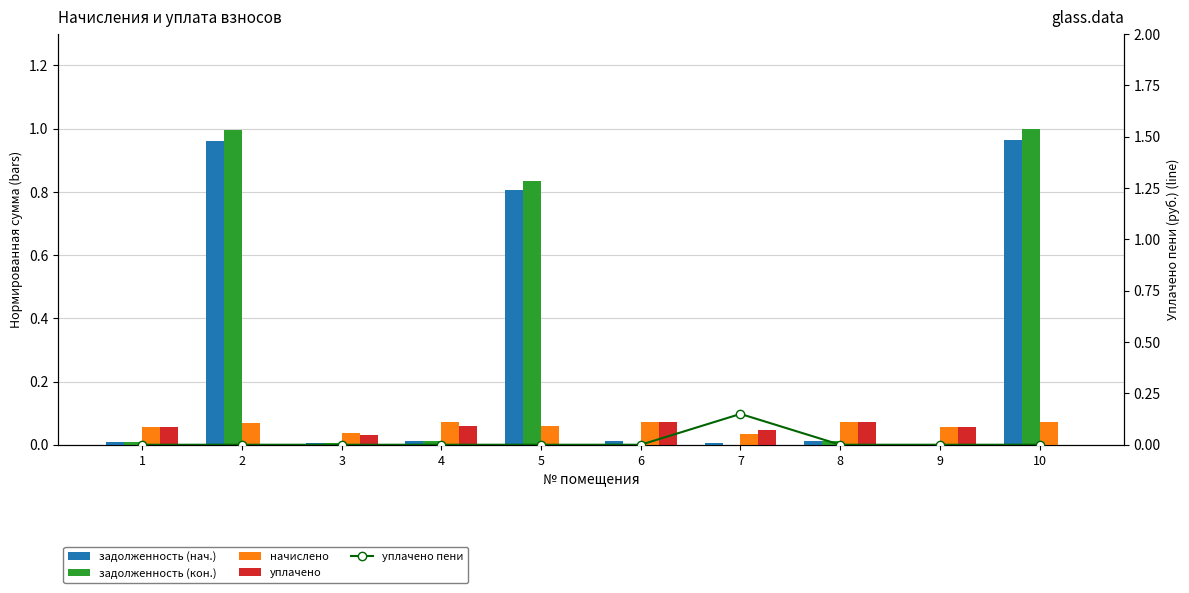

The начислено series shows 0.1 at 7. True or false?

False